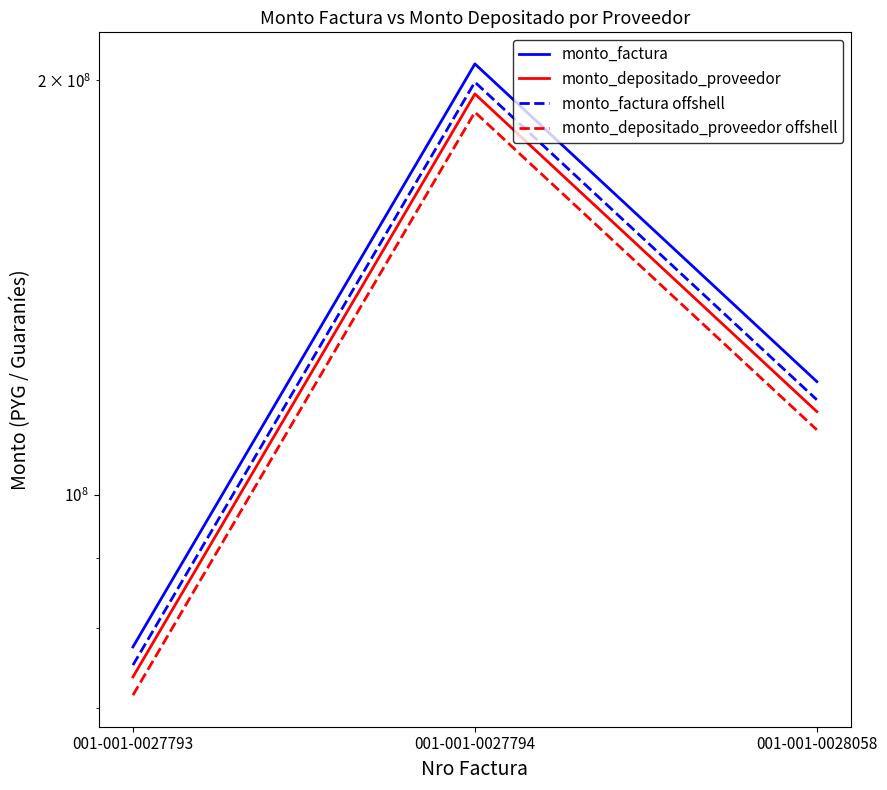

At which label is monto_depositado_proveedor offshell closest to 130582355?

001-001-0028058